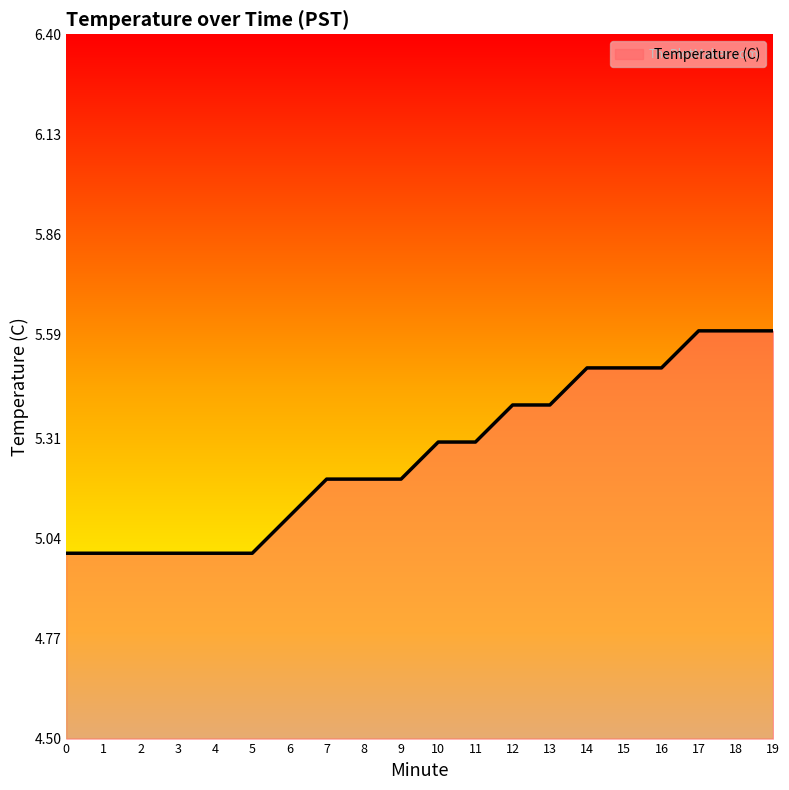

What is the ratio of the value at 10 to the value at 7?

1.0